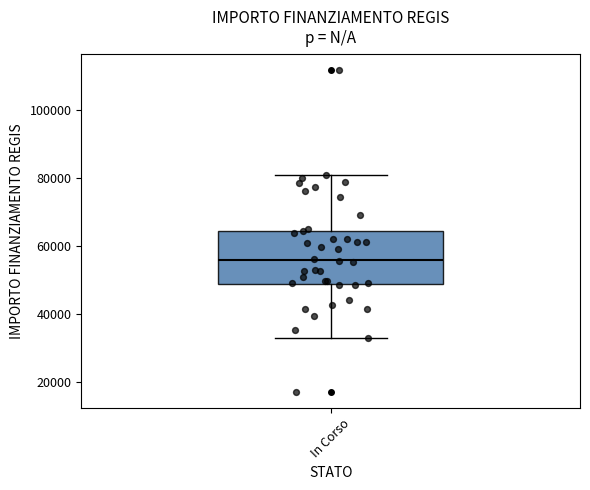

Read this box plot against the y-axis: the position of the median line, the range covered by the box, and the ends of both whiskers. The values are not printed on the chart, so give them approximately, as read against the axis.

median 56000, box 50000 to 64000, whiskers 32000 to 80000